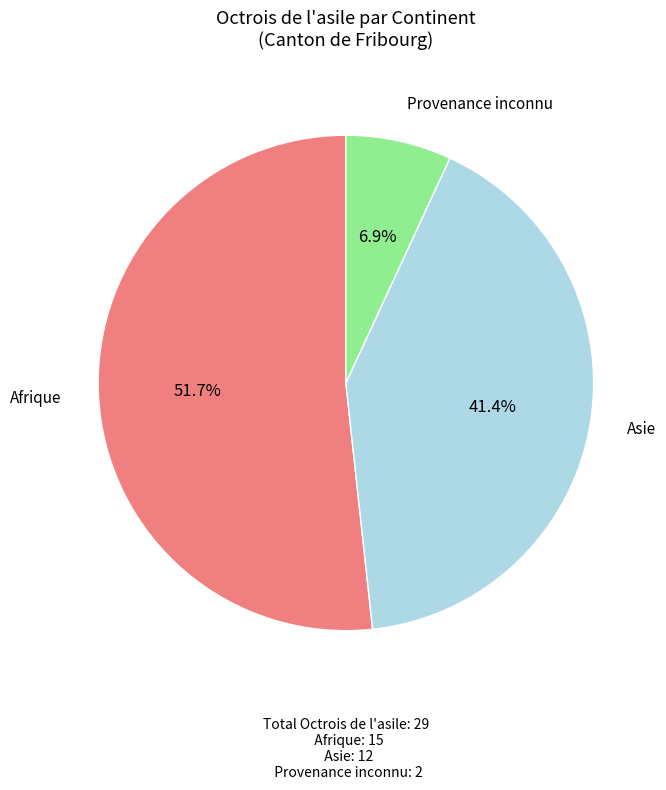

To the nearest percent, what percentage of the pie is Asie?

41%